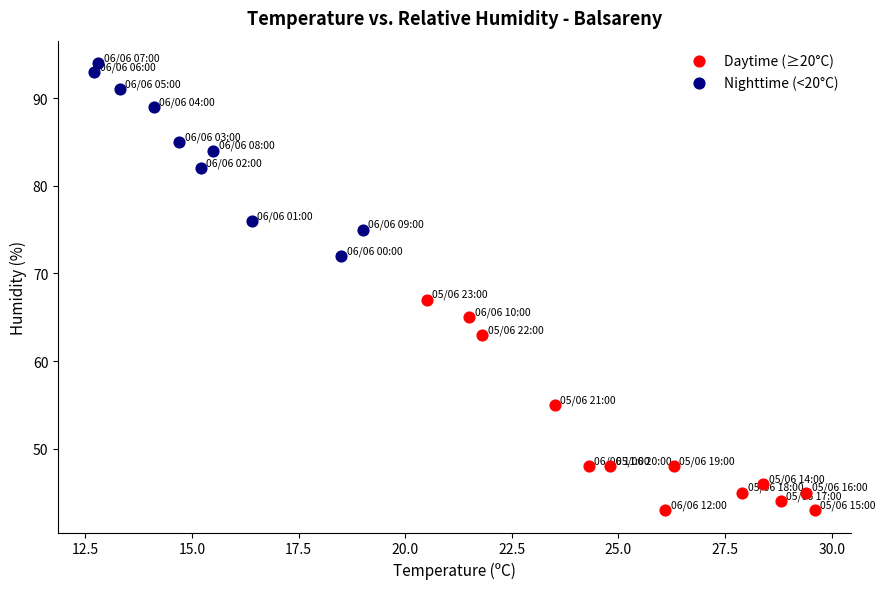

What are all the series names shown in the legend?

Daytime (≥20°C), Nighttime (<20°C)